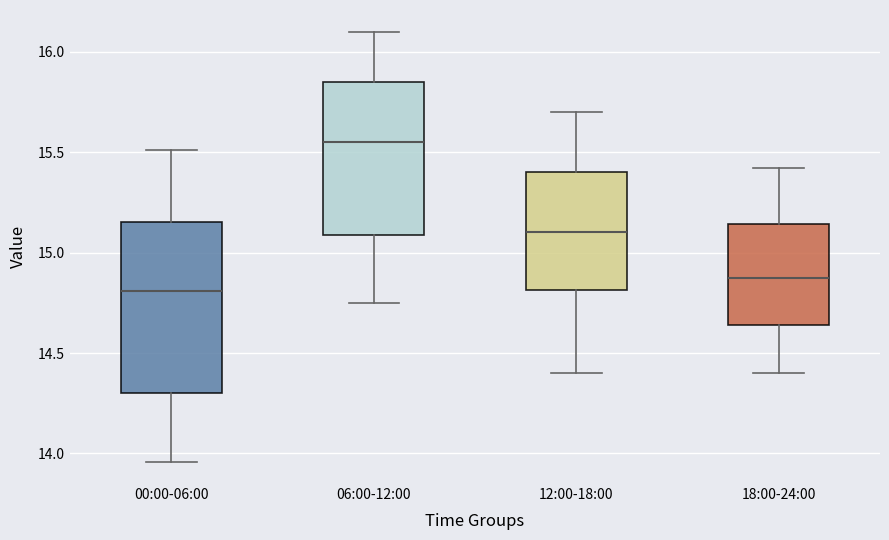

Reading left to right, transcribe this box plot: for each box, give where its median line is, the range the box spans, and where its two whiskers end, as read against the y-axis. The values are not printed on the chart, so give them approximately, as read against the axis.

00:00-06:00: median 14.80, box 14.30 to 15.15, whiskers 13.95 to 15.50
06:00-12:00: median 15.55, box 15.10 to 15.85, whiskers 14.75 to 16.10
12:00-18:00: median 15.10, box 14.80 to 15.40, whiskers 14.40 to 15.70
18:00-24:00: median 14.90, box 14.65 to 15.15, whiskers 14.40 to 15.40